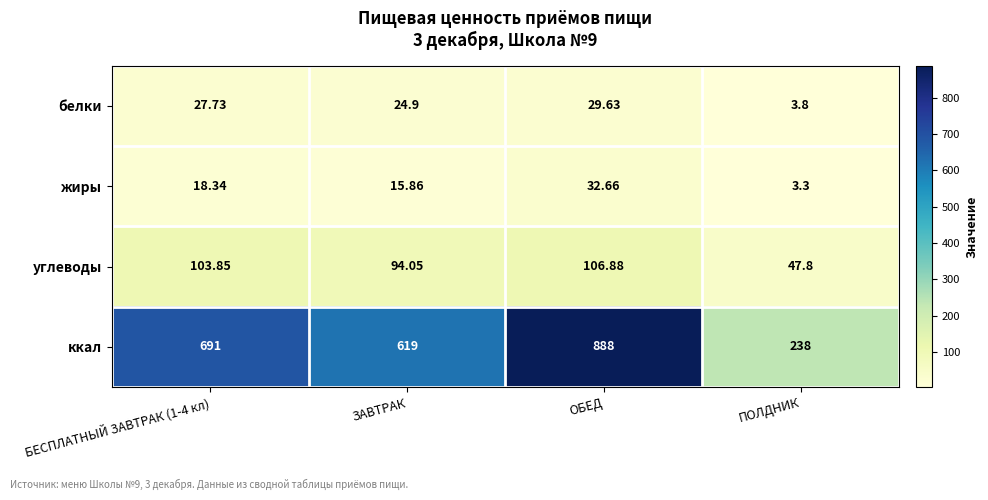

Rank the series by their maximum value, from lowest to highest.

белки, жиры, углеводы, ккал